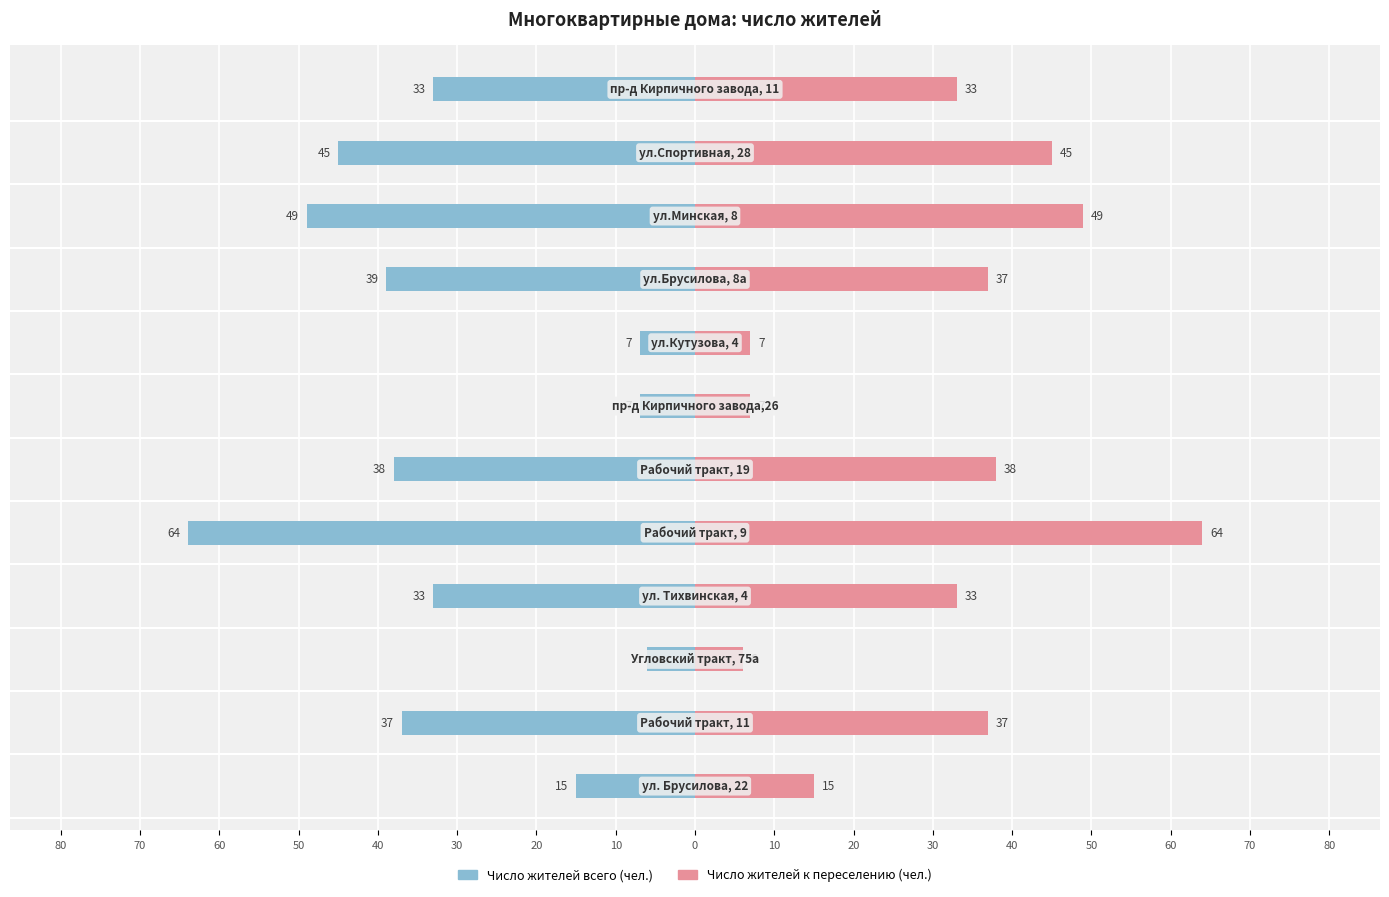

Does the chart contain stacked bars?

No